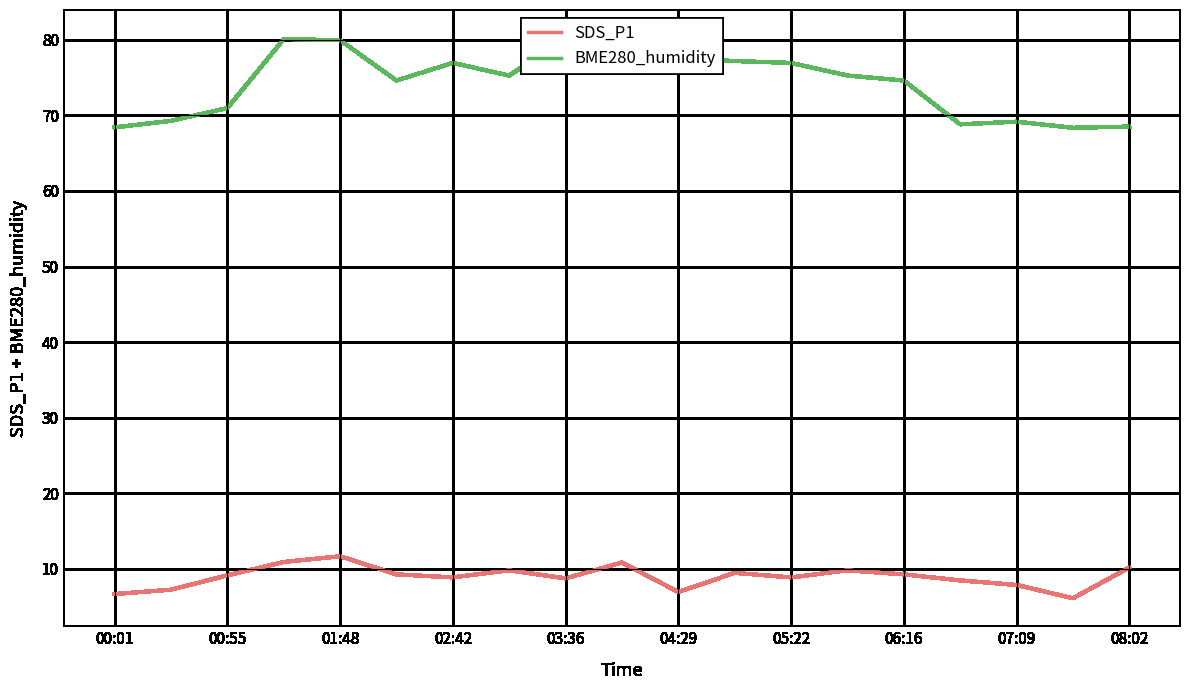

How many distinct data groups are displayed?

2